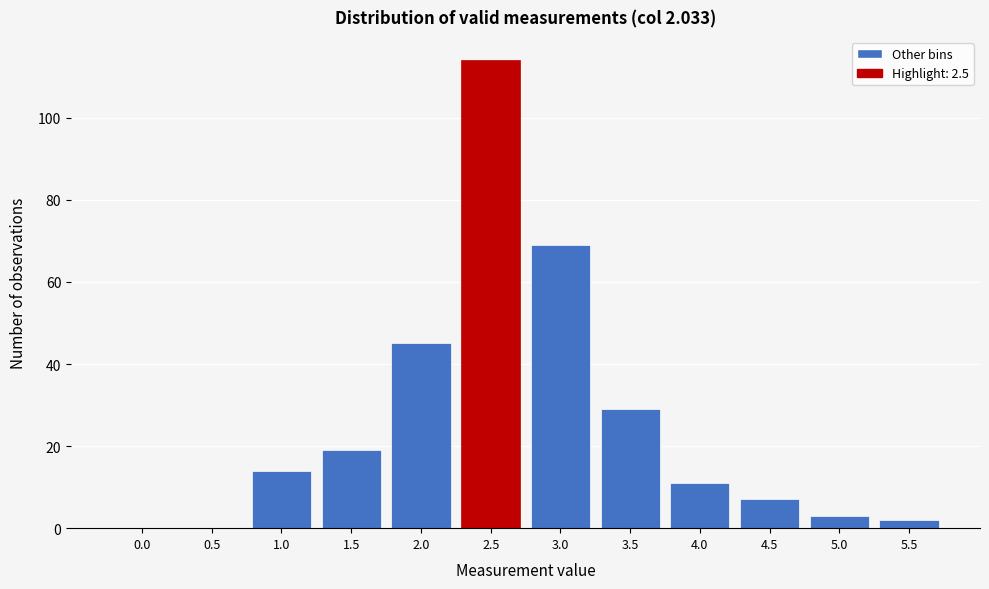

Reading left to right, extract all data points from this chart.

0.0=0	0.5=0	1.0=14	1.5=19	2.0=45	2.5=114	3.0=69	3.5=29	4.0=11	4.5=7	5.0=3	5.5=2